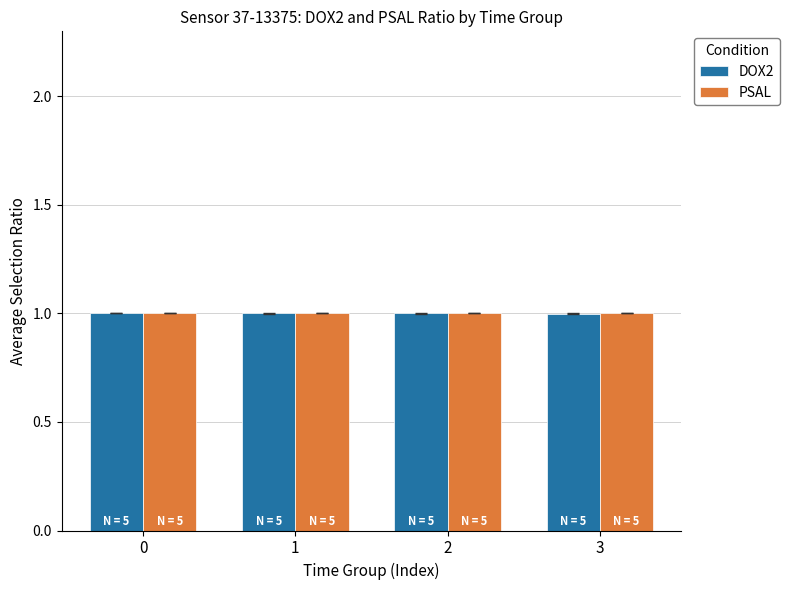

Are the bars grouped side by side (vs. stacked)?

Yes